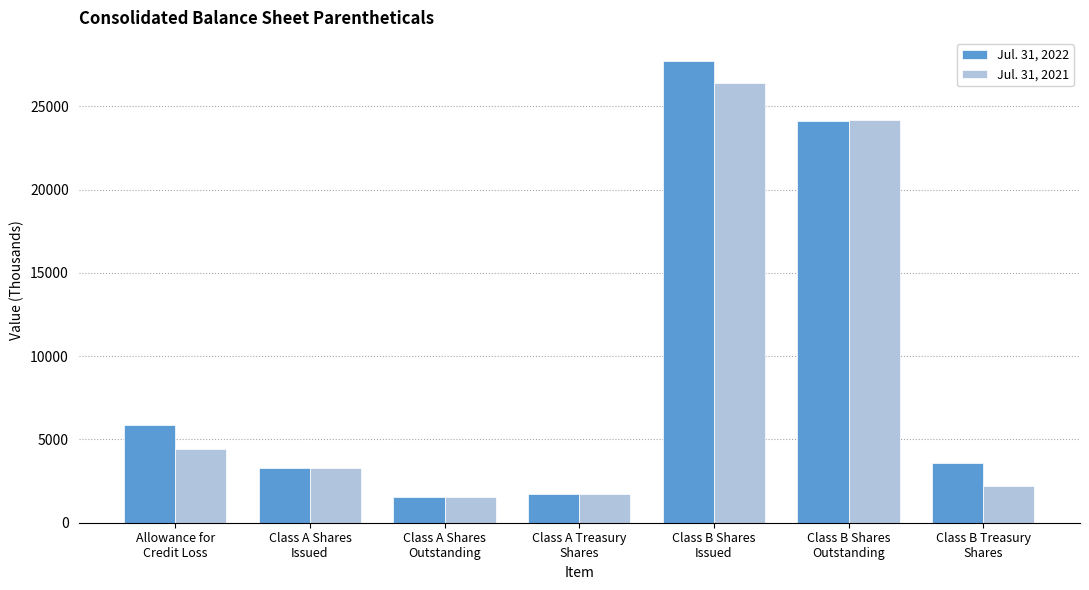

Where is Jul. 31, 2021 nearest to the value 13976?

Allowance for
Credit Loss